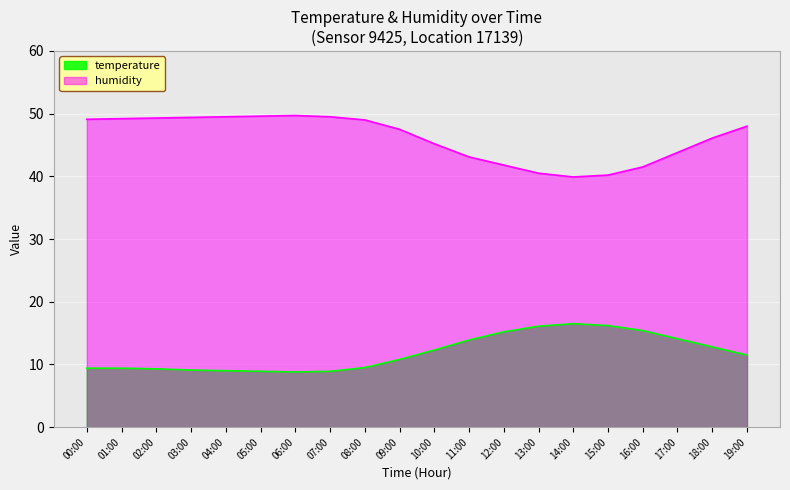

Reading left to right, extract all data points from this chart.

temperature: 9.4	9.4	9.3	9.1	9.0	8.9	8.8	8.9	9.5	10.8	12.3	13.9	15.2	16.1	16.5	16.2	15.4	14.1	12.8	11.5
humidity: 49.1	49.2	49.3	49.4	49.5	49.6	49.7	49.5	49.0	47.5	45.2	43.1	41.8	40.5	39.9	40.2	41.5	43.8	46.1	48.0